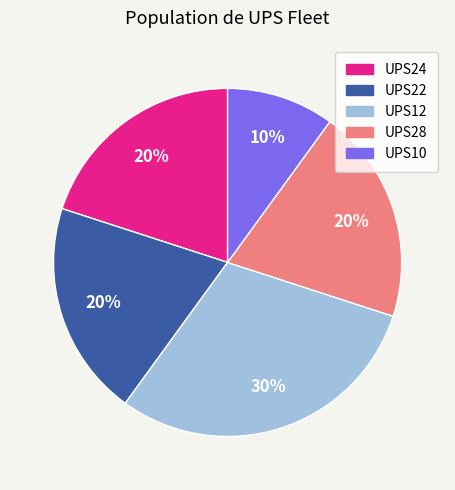

Which category has the biggest portion of the pie?

UPS12